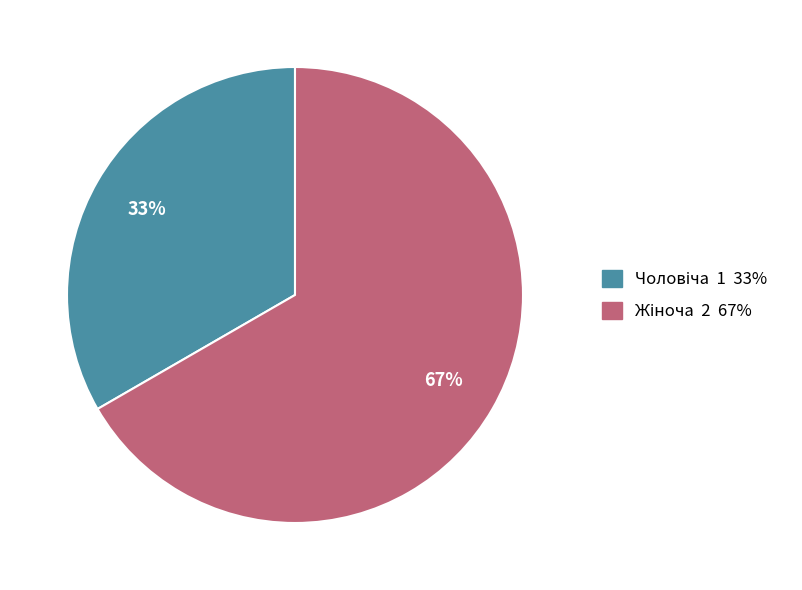

To the nearest percent, what is the average slice percentage?

50%